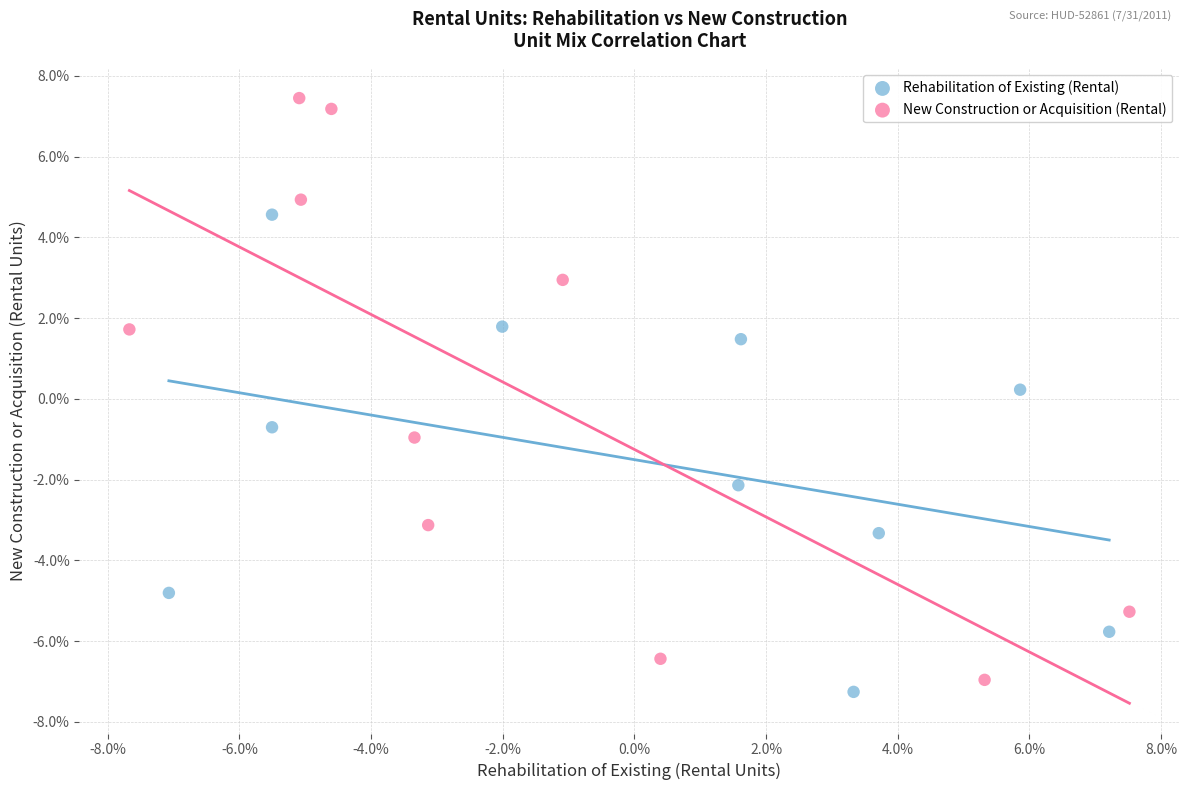

Which series has the widest spread of Y values?

New Construction or Acquisition (Rental)